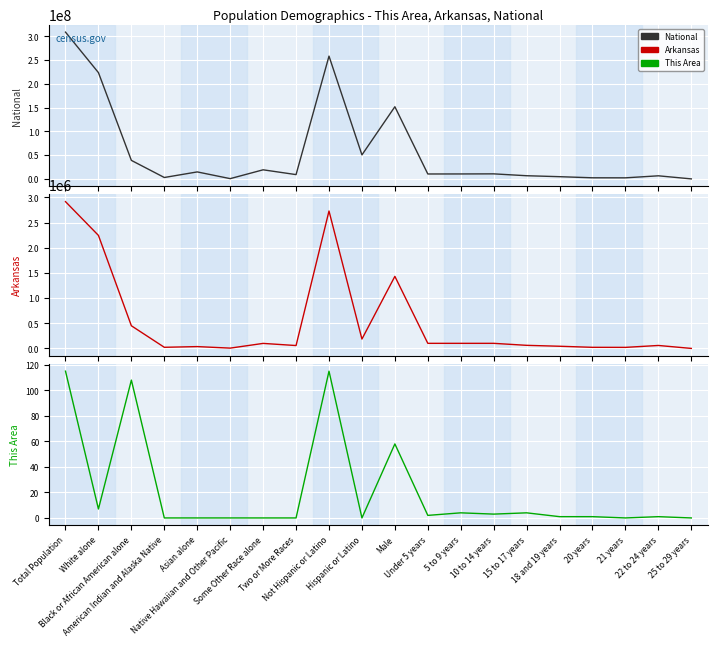

True or false: This Area and Arkansas cross at least once.

False